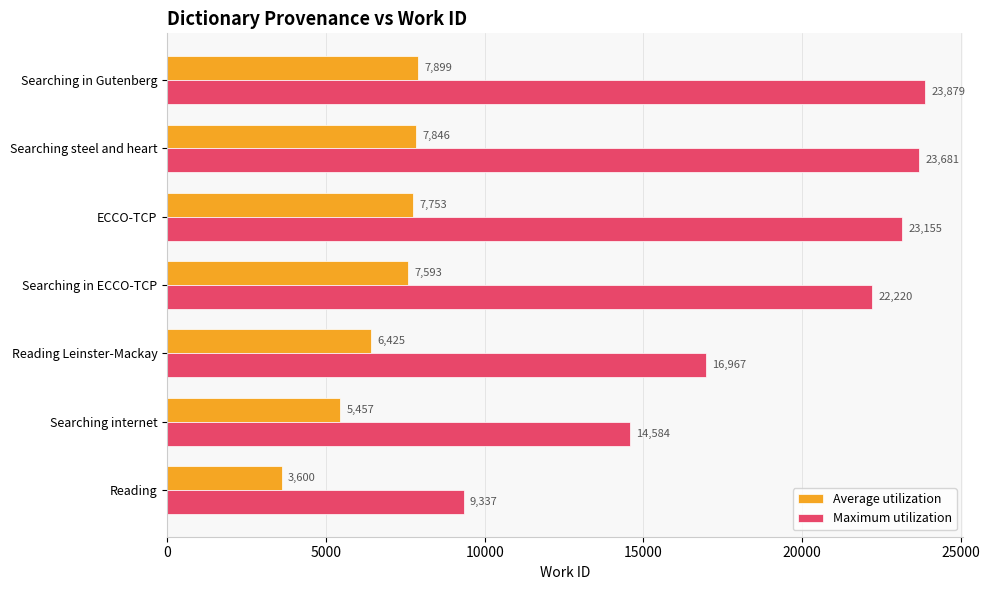

Which series has the largest range (max minus min)?

Maximum utilization